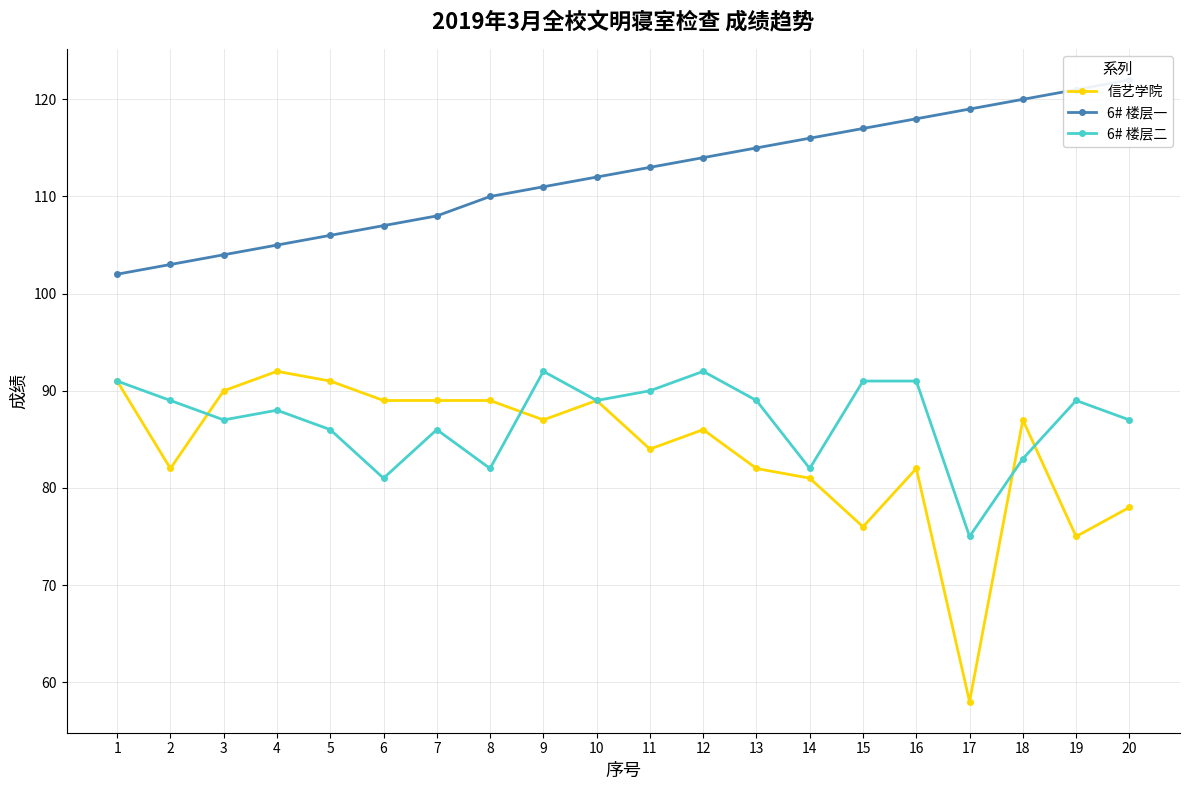

At which label is 信艺学院 closest to 75?

19